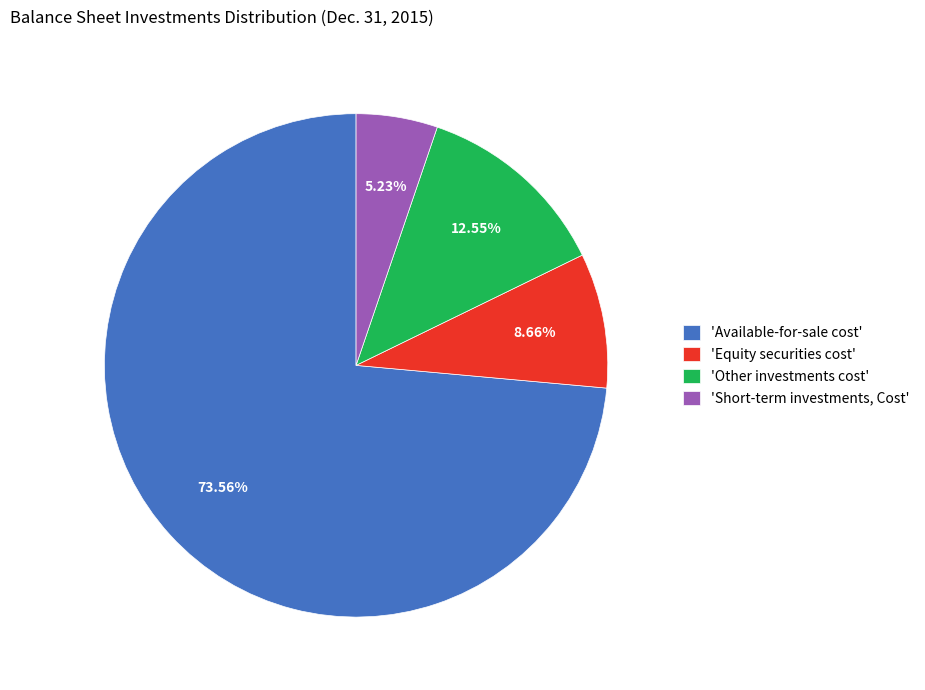

Which slice represents more than half of the pie?

Available-for-sale cost